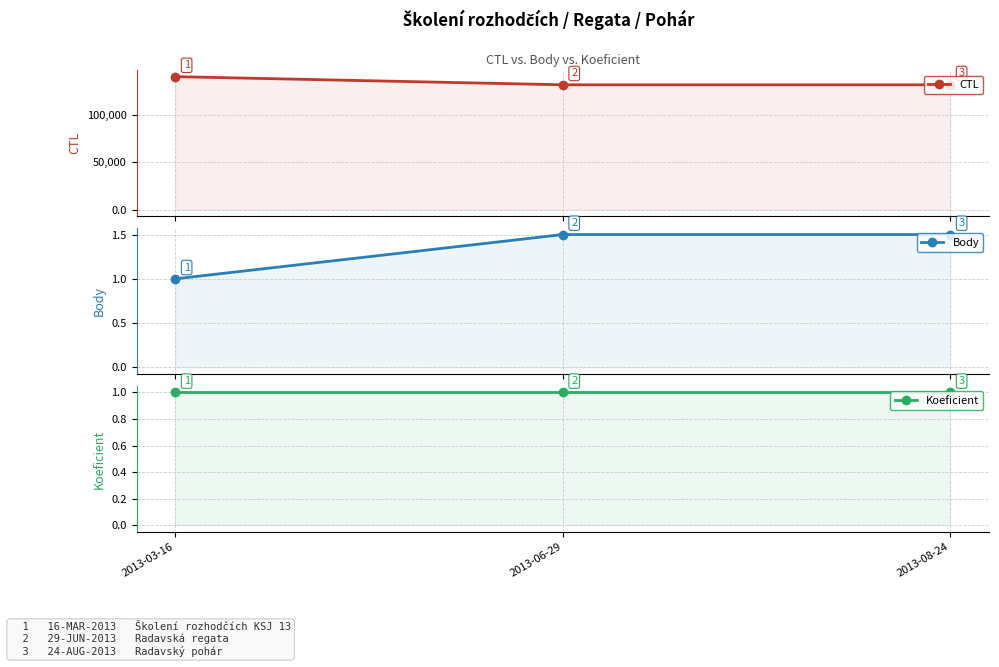

What is the spread (max minus min) of values at 2013-06-29?

131319.0